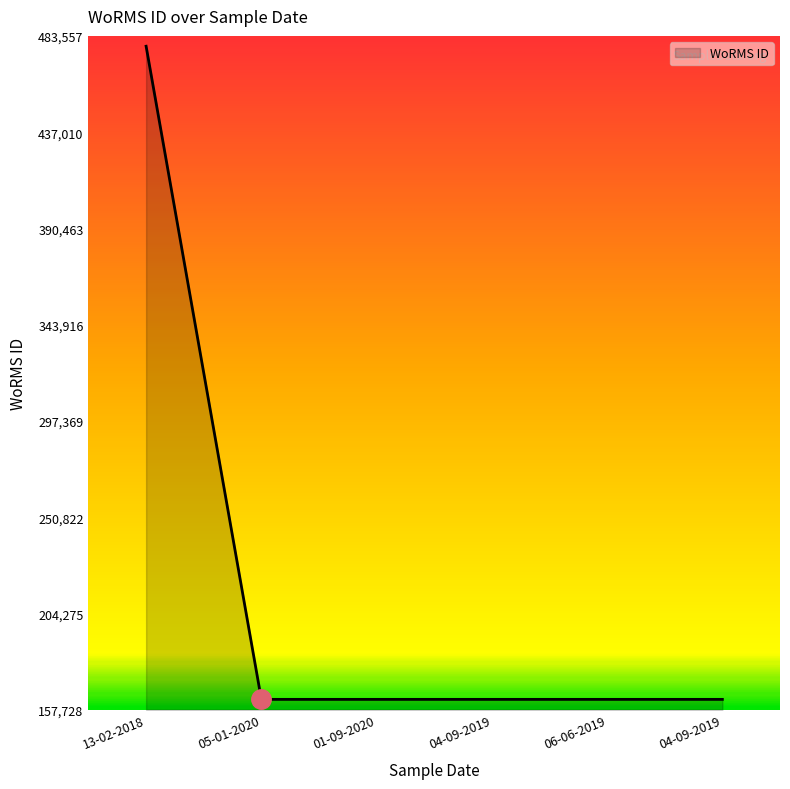

What is the difference between the values at 13-02-2018 and 06-06-2019?

315829